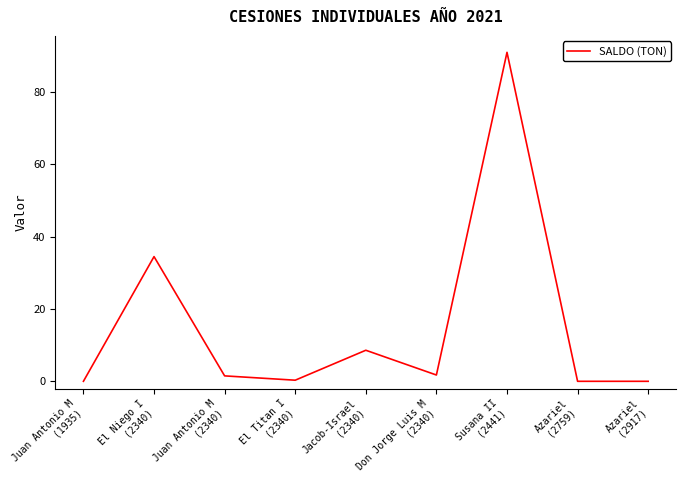

What is the change in value from Juan Antonio M
(1935) to El Niego I
(2340)?

+34.5